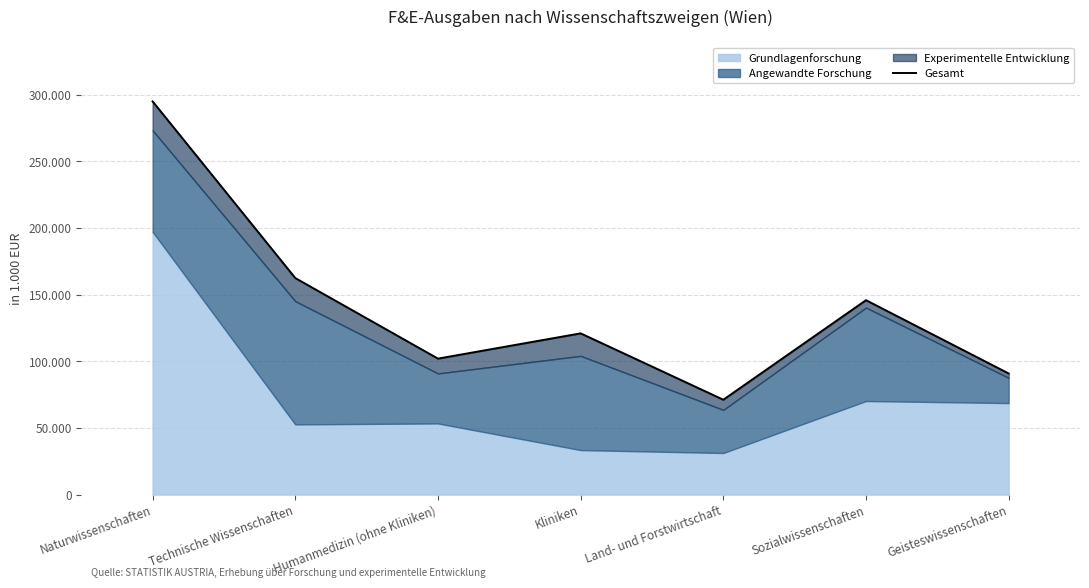

Rank the categories by value from highest to lowest.

Naturwissenschaften, Technische Wissenschaften, Sozialwissenschaften, Kliniken, Humanmedizin (ohne Kliniken), Geisteswissenschaften, Land- und Forstwirtschaft